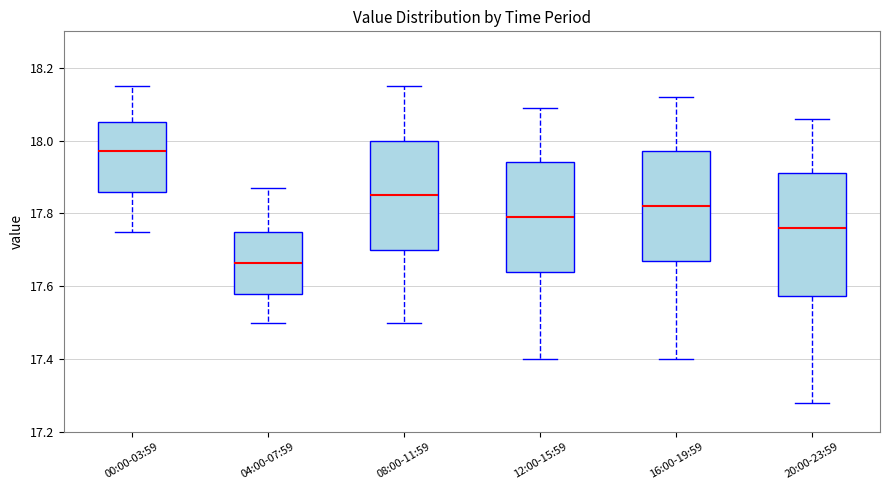

Reading left to right, transcribe this box plot: for each box, give where its median line is, the range the box spans, and where its two whiskers end, as read against the y-axis. The values are not printed on the chart, so give them approximately, as read against the axis.

00:00-03:59: median 17.98, box 17.86 to 18.06, whiskers 17.76 to 18.16
04:00-07:59: median 17.66, box 17.58 to 17.76, whiskers 17.50 to 17.88
08:00-11:59: median 17.86, box 17.70 to 18.00, whiskers 17.50 to 18.16
12:00-15:59: median 17.80, box 17.64 to 17.94, whiskers 17.40 to 18.10
16:00-19:59: median 17.82, box 17.68 to 17.98, whiskers 17.40 to 18.12
20:00-23:59: median 17.76, box 17.58 to 17.92, whiskers 17.28 to 18.06